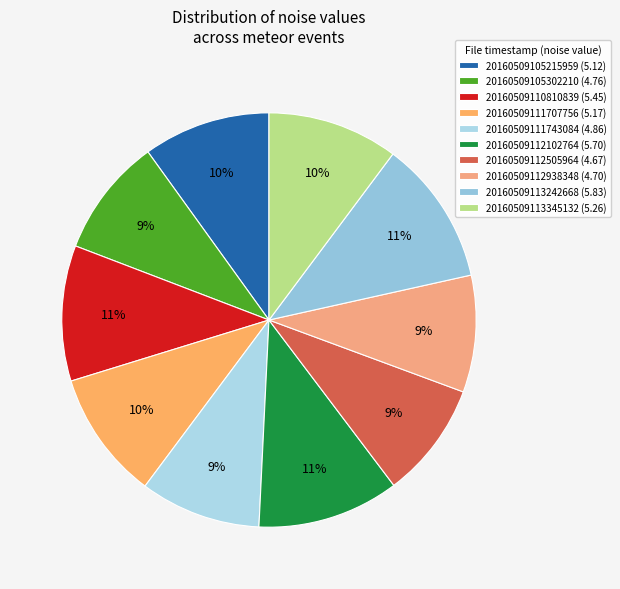

Is it true that 20160509113242668 is 11% of the pie?

True